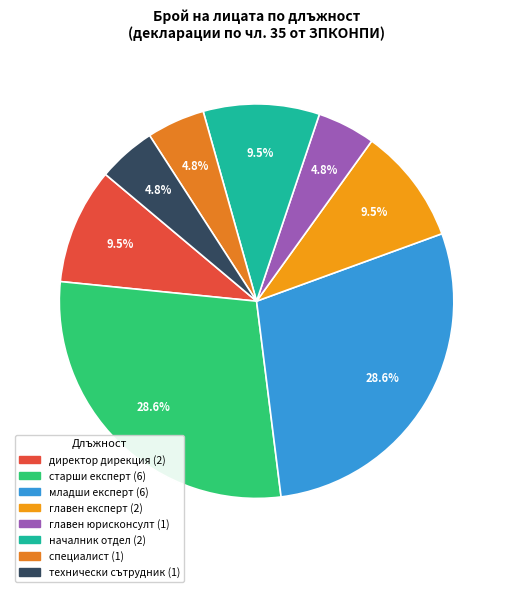

Does директор дирекция account for over 50% of the chart?

No